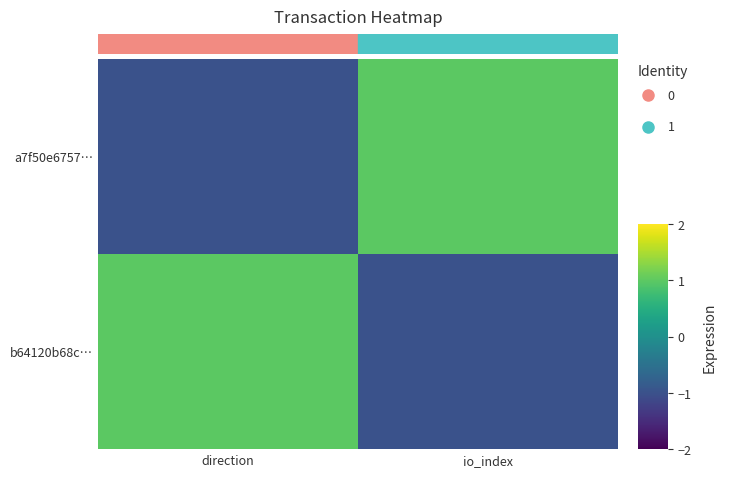

What is the difference between the highest and lowest values at direction?

2.0